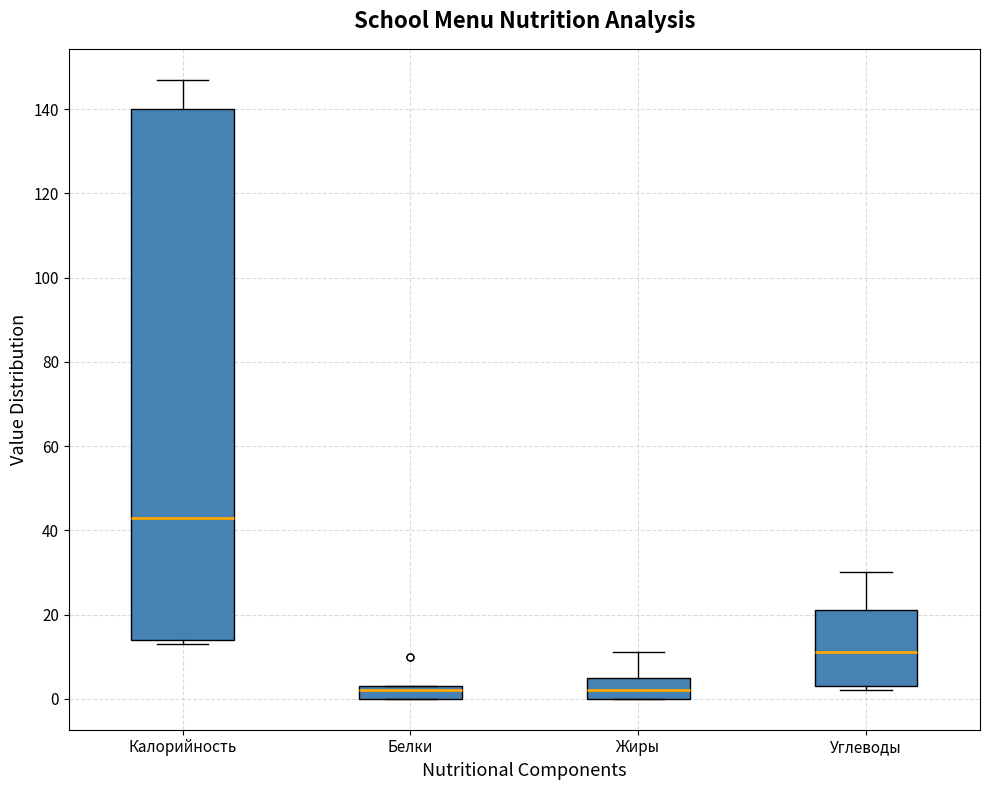

Where does the median line of the box for Углеводы sit on the y-axis? The values are not printed on the chart, so give them approximately, as read against the axis.

12